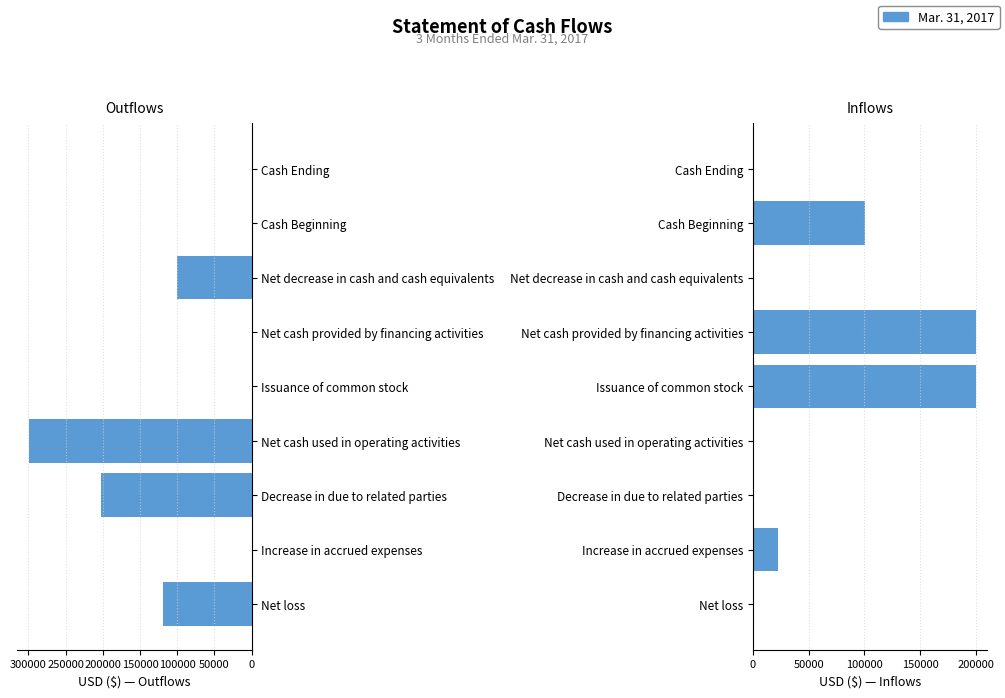

What is the difference between the maximum and minimum values in the Mar. 31, 2017 (positive) series?

200000